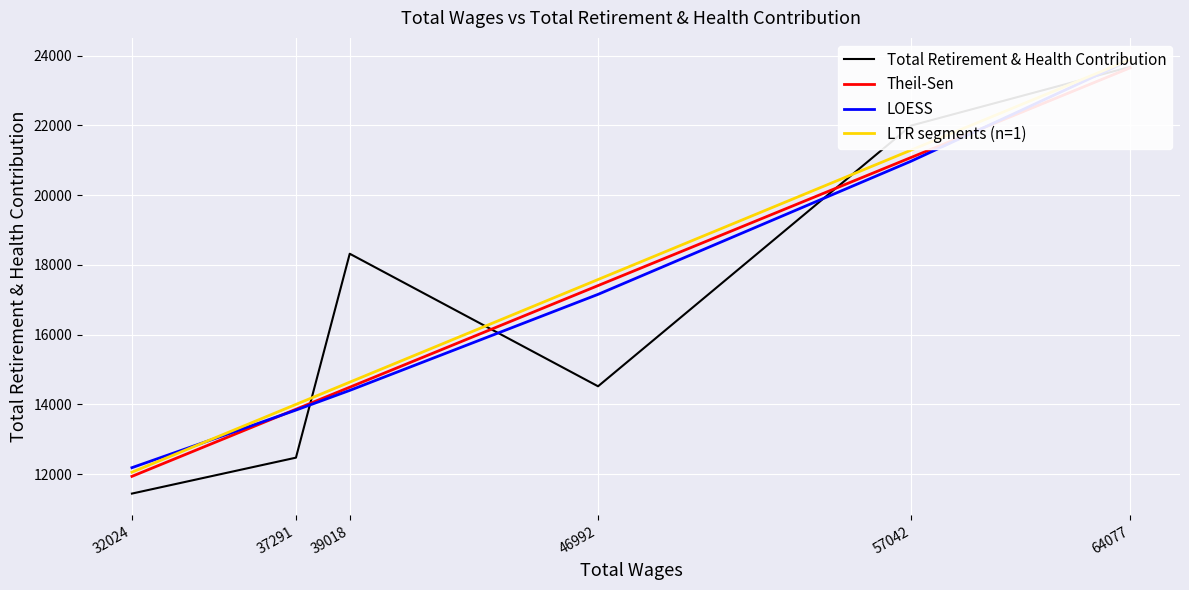

What is the difference between the Theil-Sen values at 39018 and 37291?

631.0